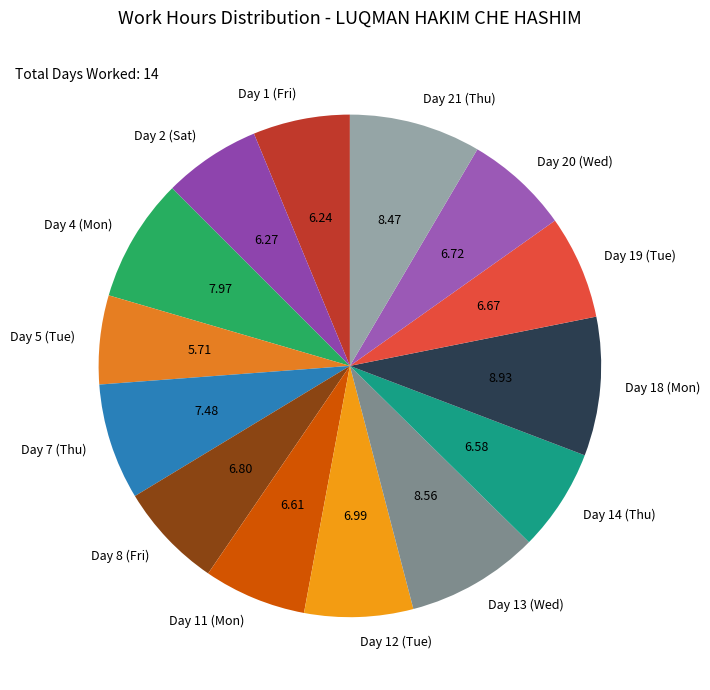

Does any single category account for the majority?

No